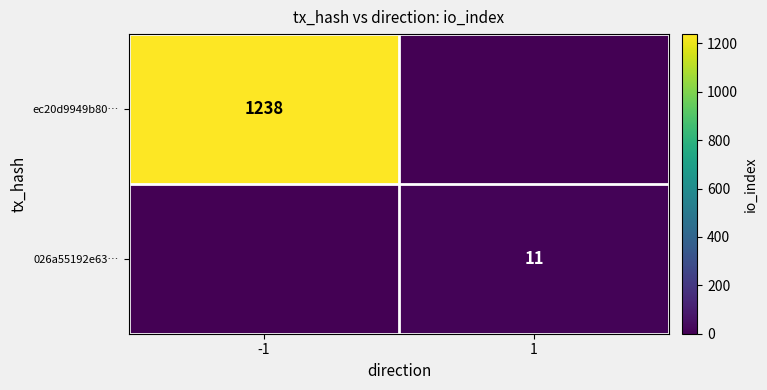

Is it true that ec20d9949b80… equals 2135 at -1?

False